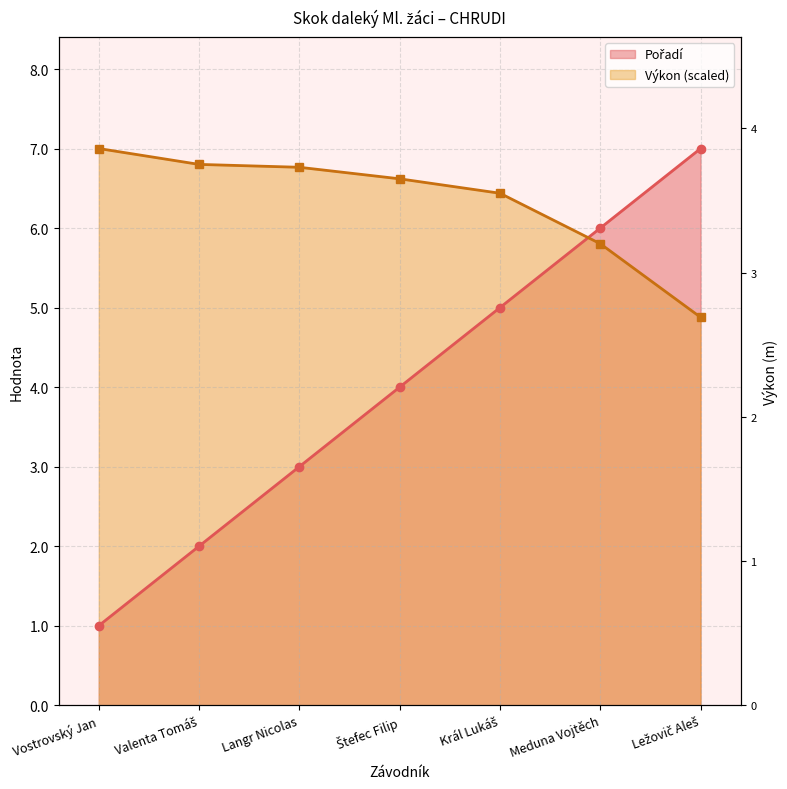

Where is Pořadí nearest to the value 4?

Štefec Filip